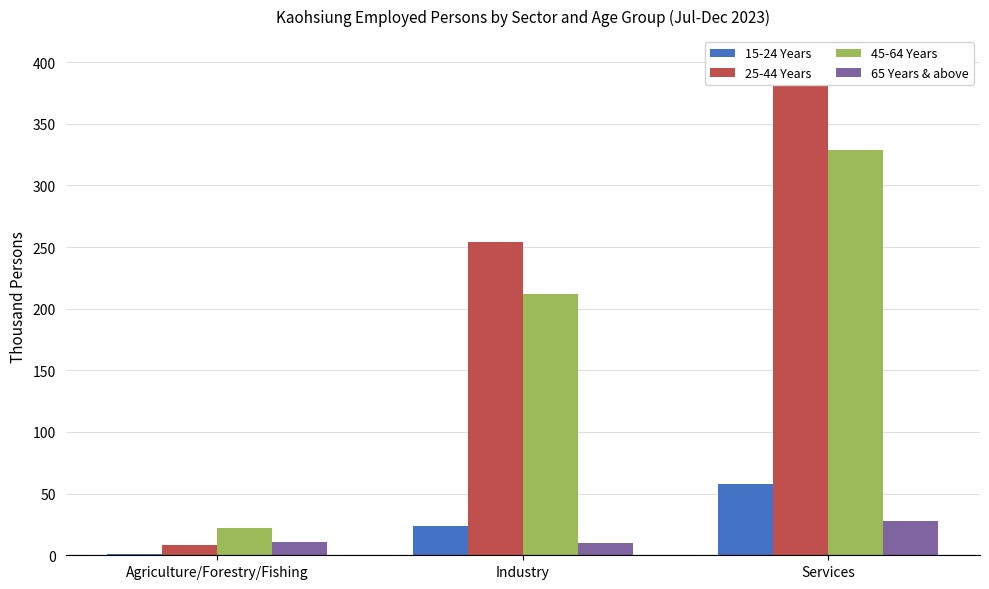

What are all the series names shown in the legend?

15-24 Years, 25-44 Years, 45-64 Years, 65 Years & above